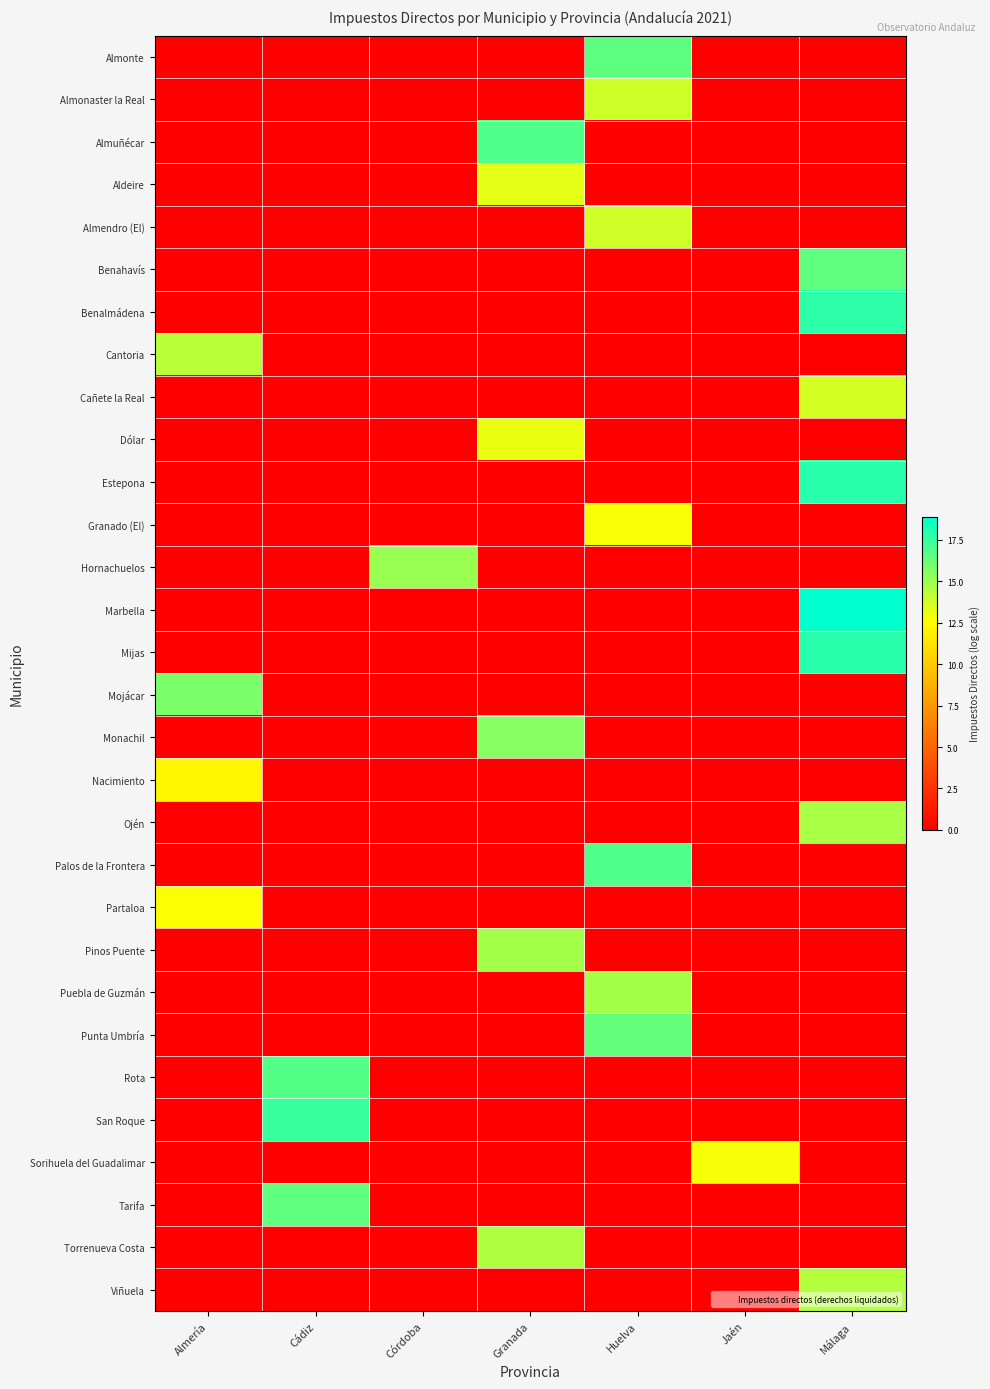

What is the spread (max minus min) of values at Córdoba?

15.1